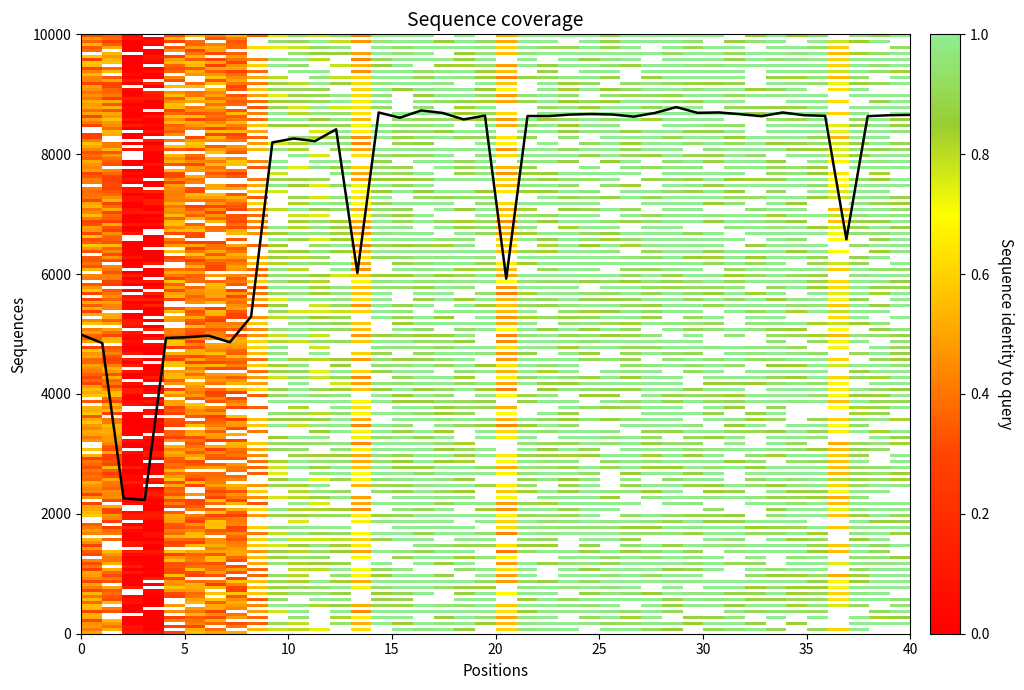

What is the difference between the maximum and minimum values?

6552.2